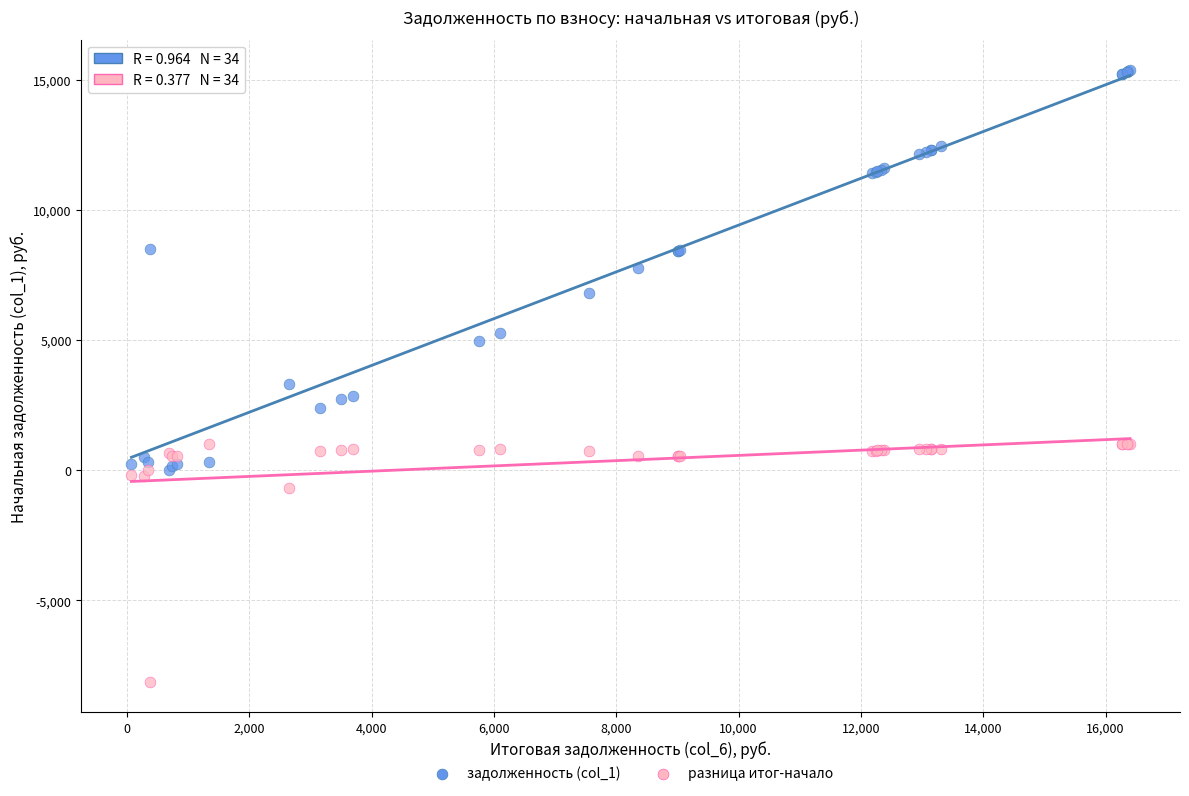

Across all series, what Y value is closest to 3628?

3326.4